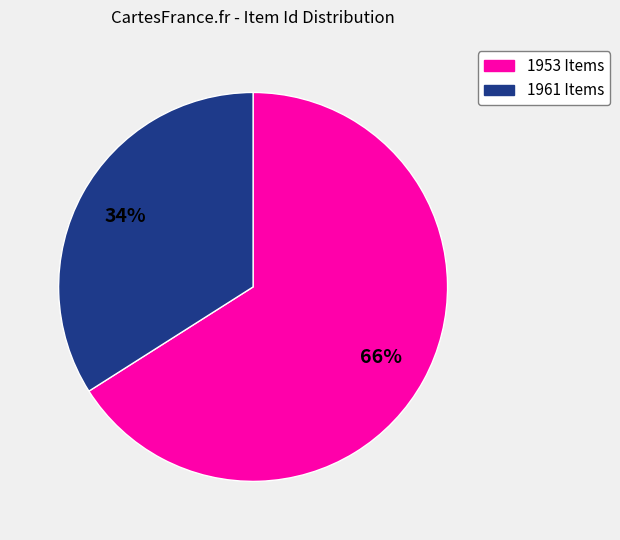

To the nearest percent, what is the average slice percentage?

50%